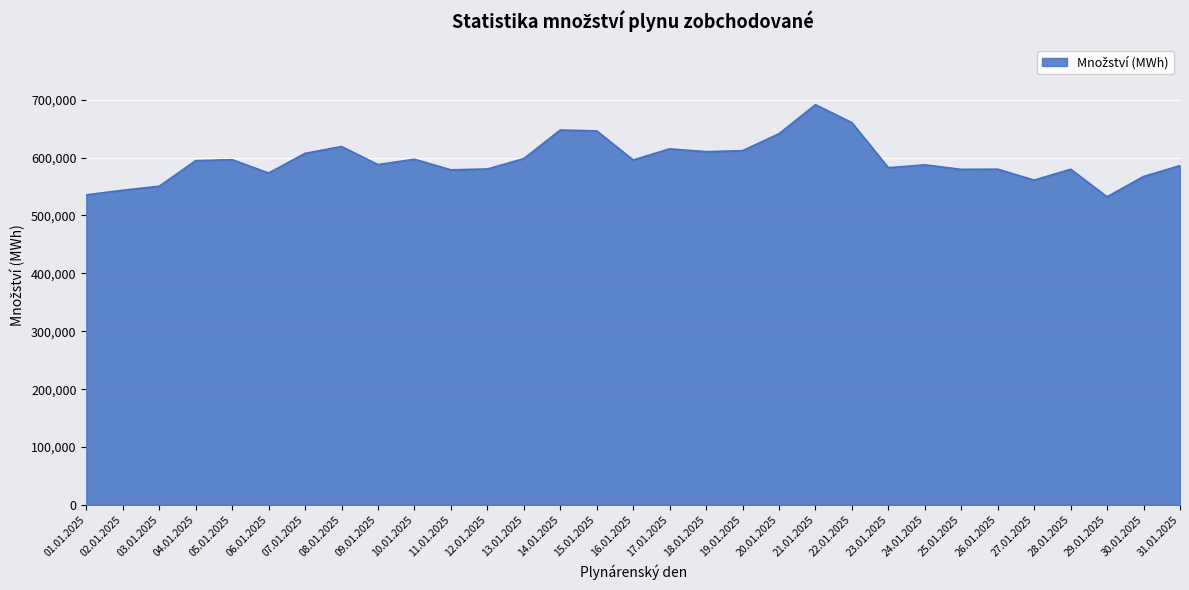

What is the change in value from 03.01.2025 to 07.01.2025?

+56758.6